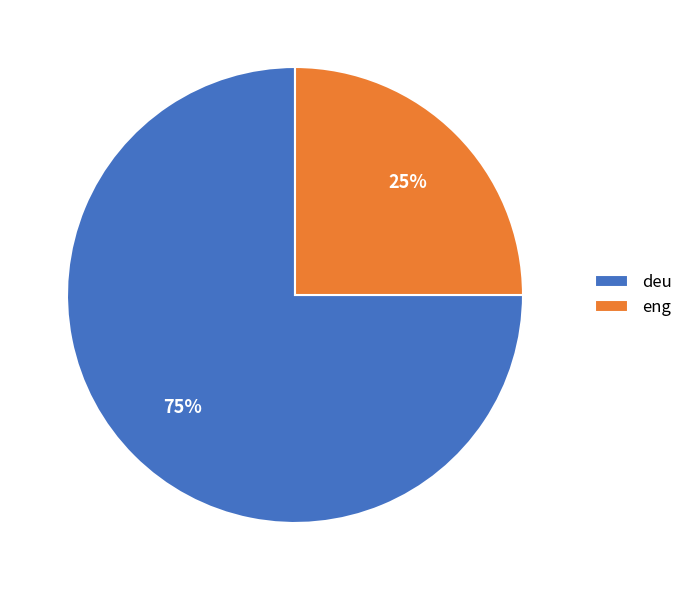

Rank the categories by value from highest to lowest.

deu, eng